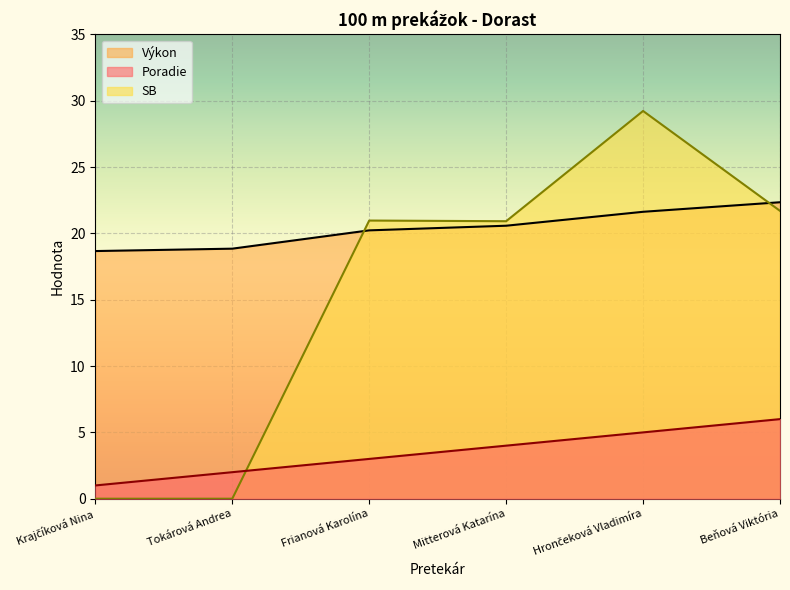

At how many categories does at least one series exceed 3?

6